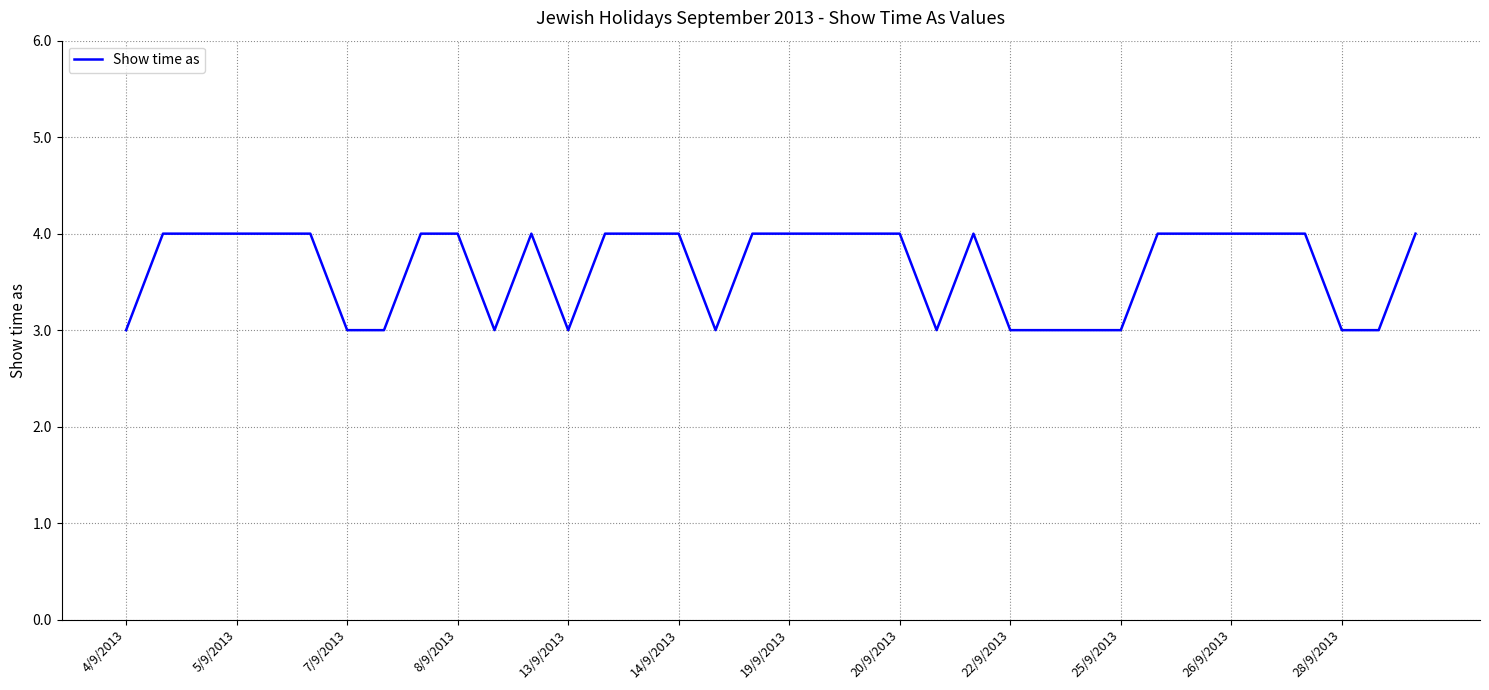

What is the greatest value displayed?

4